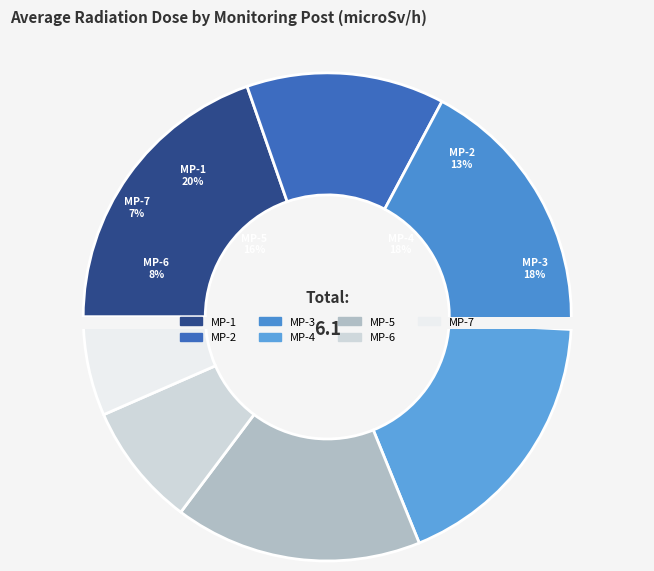

To the nearest percent, what is the average slice percentage?

14%